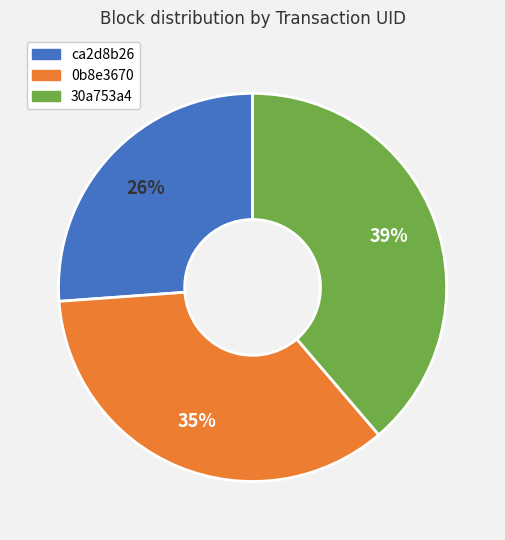

Does any single category account for the majority?

No